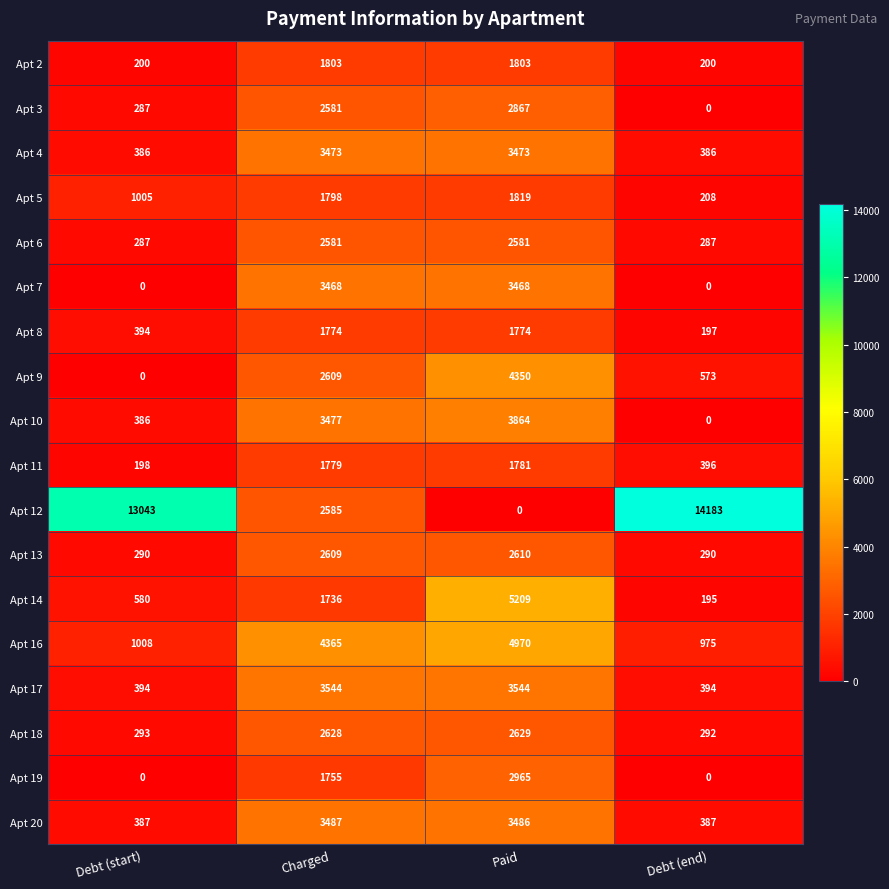

Rank the series at Paid from highest to lowest value.

Apt 14, Apt 16, Apt 9, Apt 10, Apt 17, Apt 20, Apt 4, Apt 7, Apt 19, Apt 3, Apt 18, Apt 13, Apt 6, Apt 5, Apt 2, Apt 11, Apt 8, Apt 12